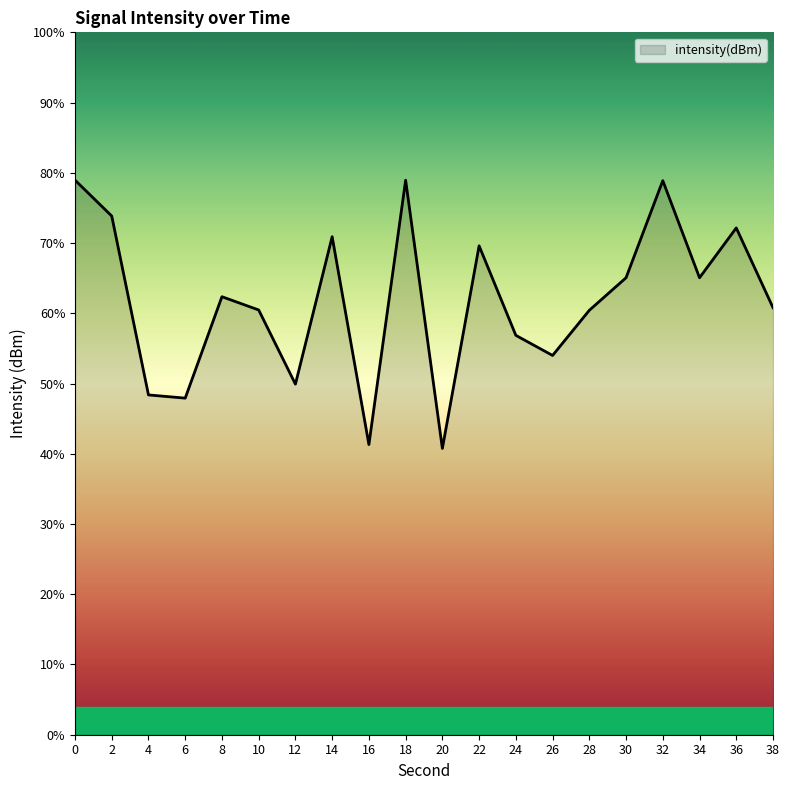

How many distinct data groups are displayed?

1